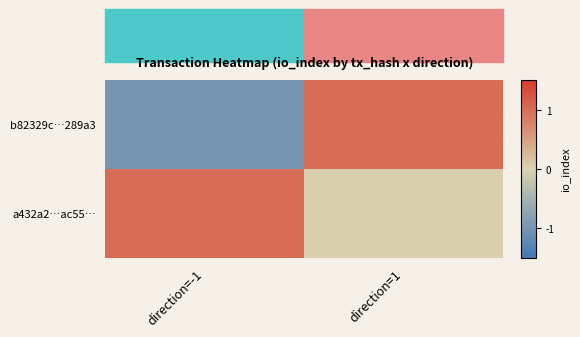

At which category is the sum across all series the highest?

direction=1